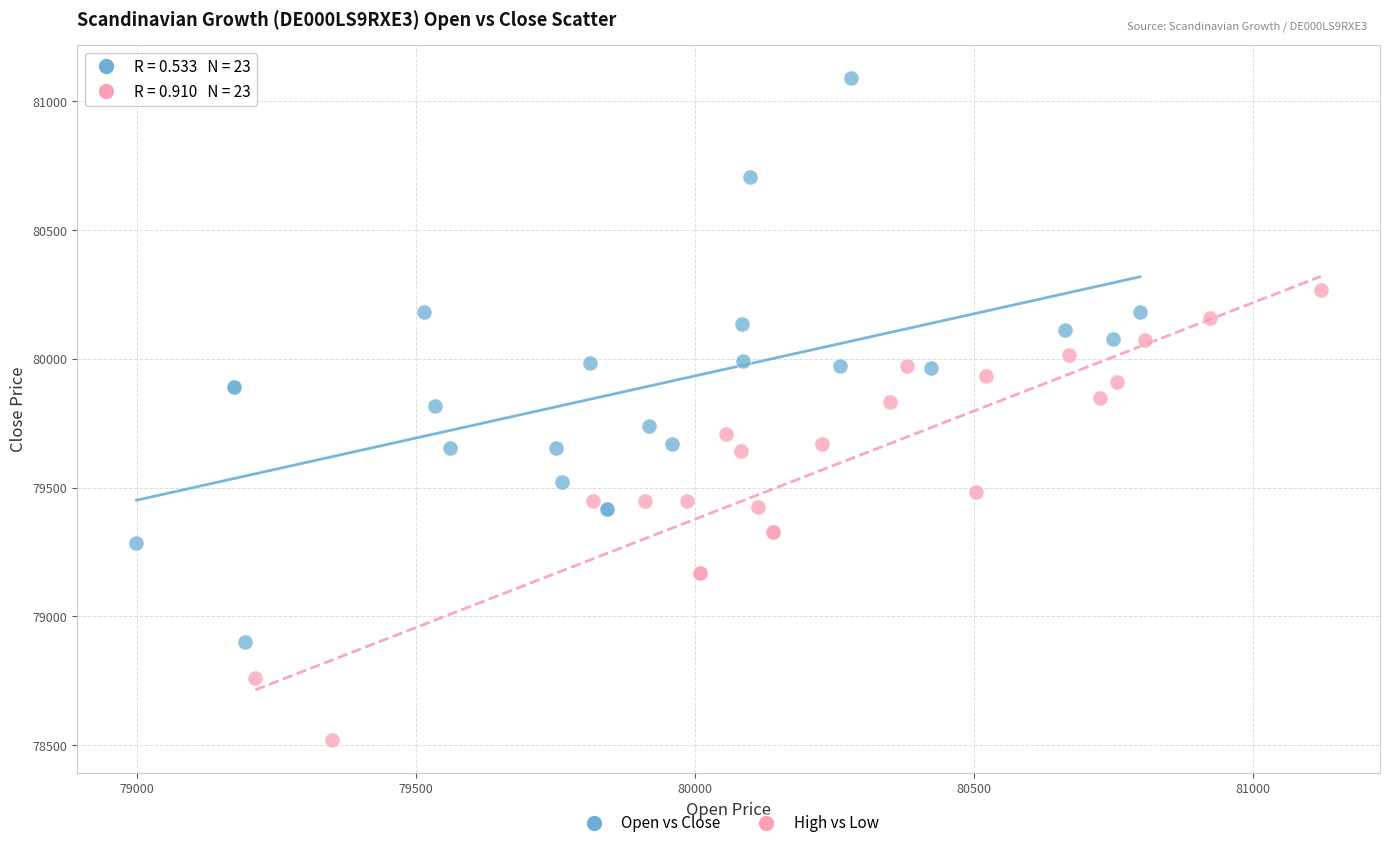

Which series contains the lowest Y value?

High vs Low